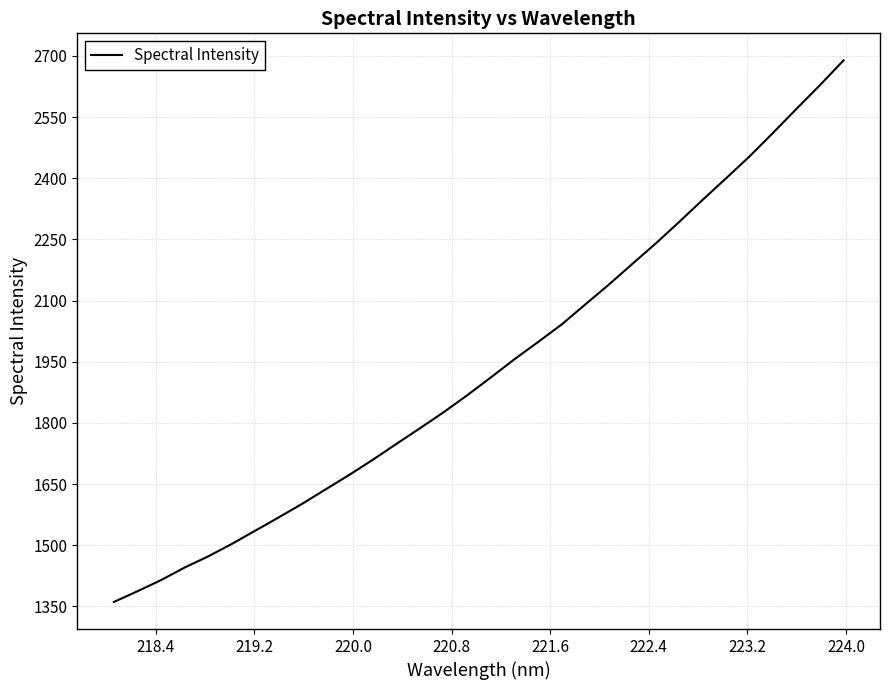

What is the smallest value displayed?

1361.0